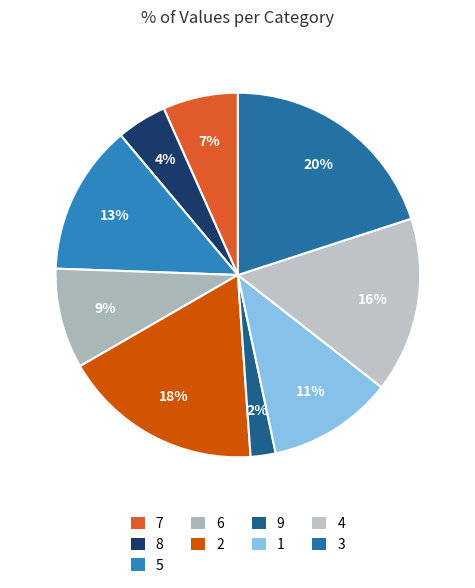

Does 4 represent more than half of the total?

No